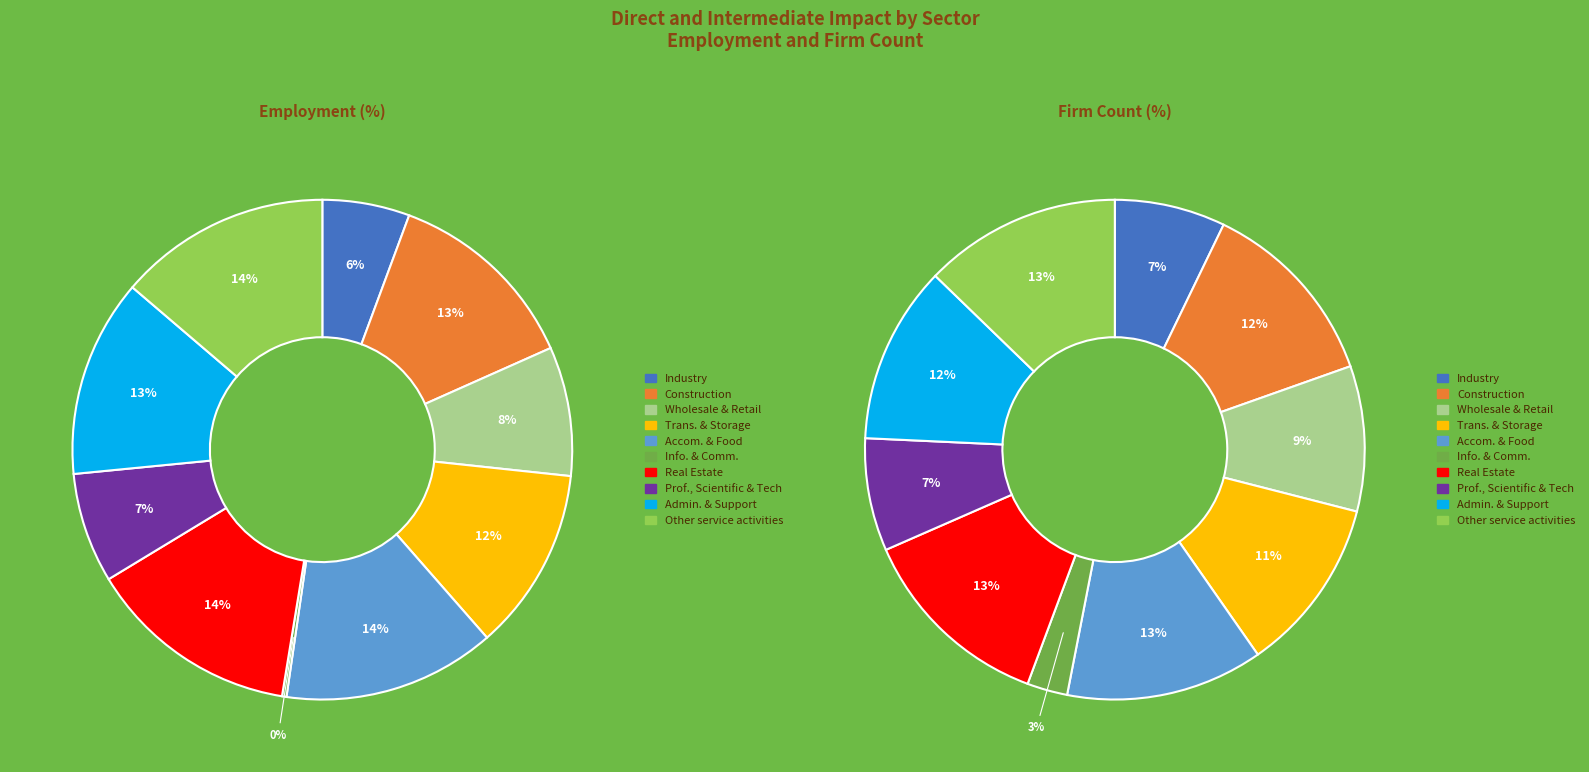

How many slices are in this pie chart?

10